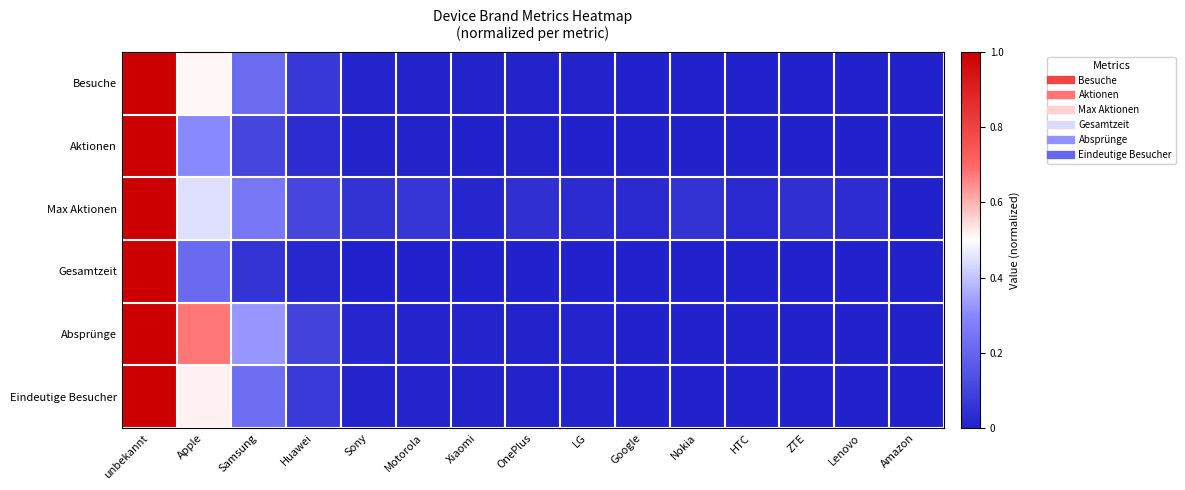

Reading left to right, list all the values displayed in this chart.

Besuche: unbekannt=1.0	Apple=0.5	Samsung=0.2	Huawei=0.1	Sony=0.0	Motorola=0.0	Xiaomi=0.0	OnePlus=0.0	LG=0.0	Google=0.0	Nokia=0.0	HTC=0.0	ZTE=0.0	Lenovo=0.0	Amazon=0.0
Aktionen: unbekannt=1.0	Apple=0.3	Samsung=0.1	Huawei=0.0	Sony=0.0	Motorola=0.0	Xiaomi=0.0	OnePlus=0.0	LG=0.0	Google=0.0	Nokia=0.0	HTC=0.0	ZTE=0.0	Lenovo=0.0	Amazon=0.0
Max Aktionen: unbekannt=1.0	Apple=0.4	Samsung=0.3	Huawei=0.1	Sony=0.1	Motorola=0.1	Xiaomi=0.0	OnePlus=0.0	LG=0.0	Google=0.0	Nokia=0.1	HTC=0.0	ZTE=0.0	Lenovo=0.0	Amazon=0.0
Gesamtzeit: unbekannt=1.0	Apple=0.2	Samsung=0.1	Huawei=0.0	Sony=0.0	Motorola=0.0	Xiaomi=0.0	OnePlus=0.0	LG=0.0	Google=0.0	Nokia=0.0	HTC=0.0	ZTE=0.0	Lenovo=0.0	Amazon=0.0
Absprünge: unbekannt=1.0	Apple=0.7	Samsung=0.3	Huawei=0.1	Sony=0.0	Motorola=0.0	Xiaomi=0.0	OnePlus=0.0	LG=0.0	Google=0.0	Nokia=0.0	HTC=0.0	ZTE=0.0	Lenovo=0.0	Amazon=0.0
Eindeutige Besucher: unbekannt=1.0	Apple=0.5	Samsung=0.2	Huawei=0.1	Sony=0.0	Motorola=0.0	Xiaomi=0.0	OnePlus=0.0	LG=0.0	Google=0.0	Nokia=0.0	HTC=0.0	ZTE=0.0	Lenovo=0.0	Amazon=0.0